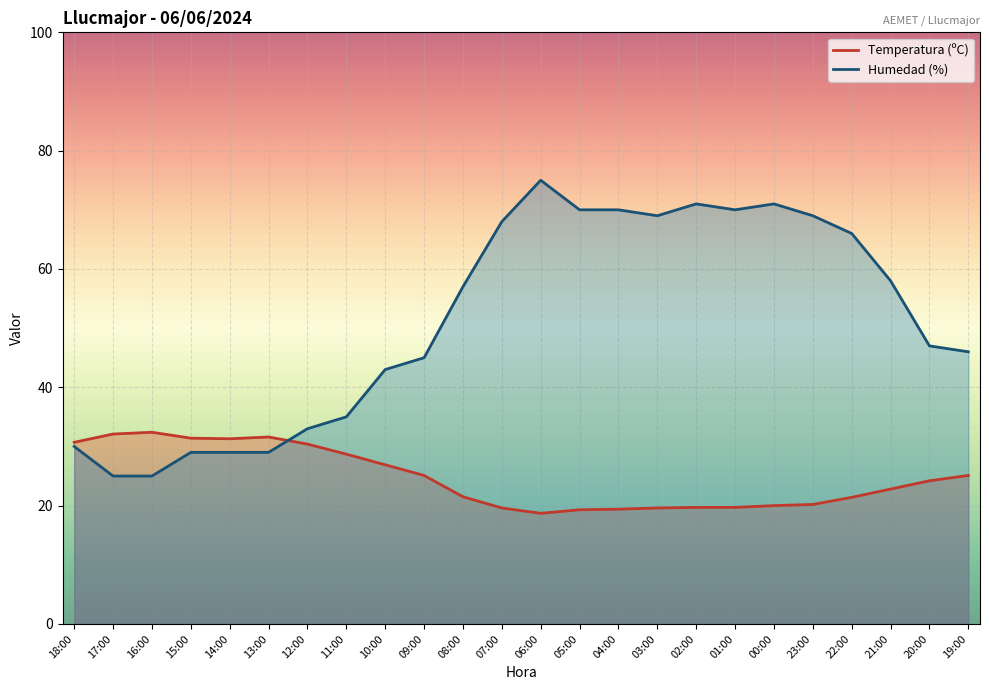

What is the sum of all Temperatura (ºC) values?

591.8